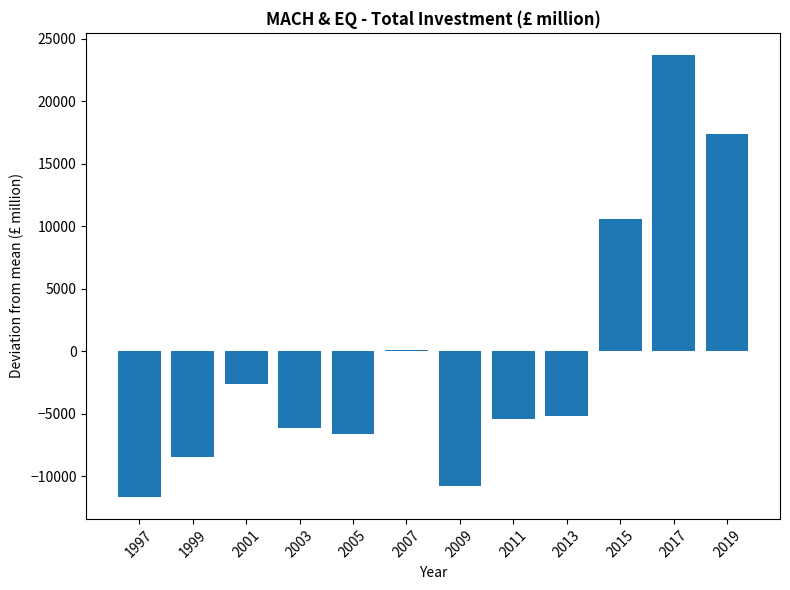

What is the change in value from 1999 to 2007?

+8507.0